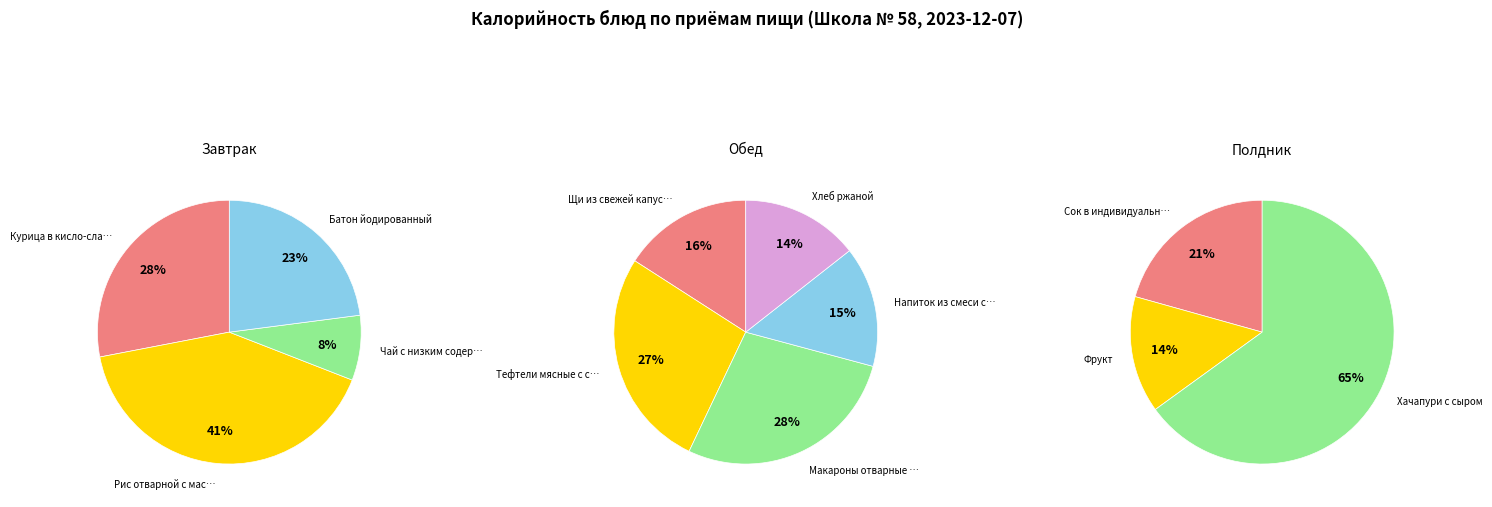

Count the number of slices in the pie.

4